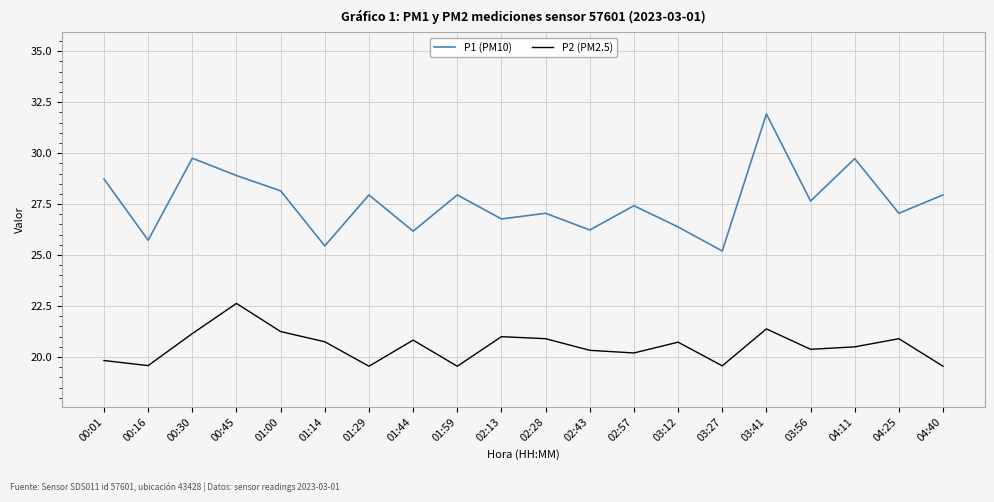

Which series has the largest range (max minus min)?

P1 (PM10)